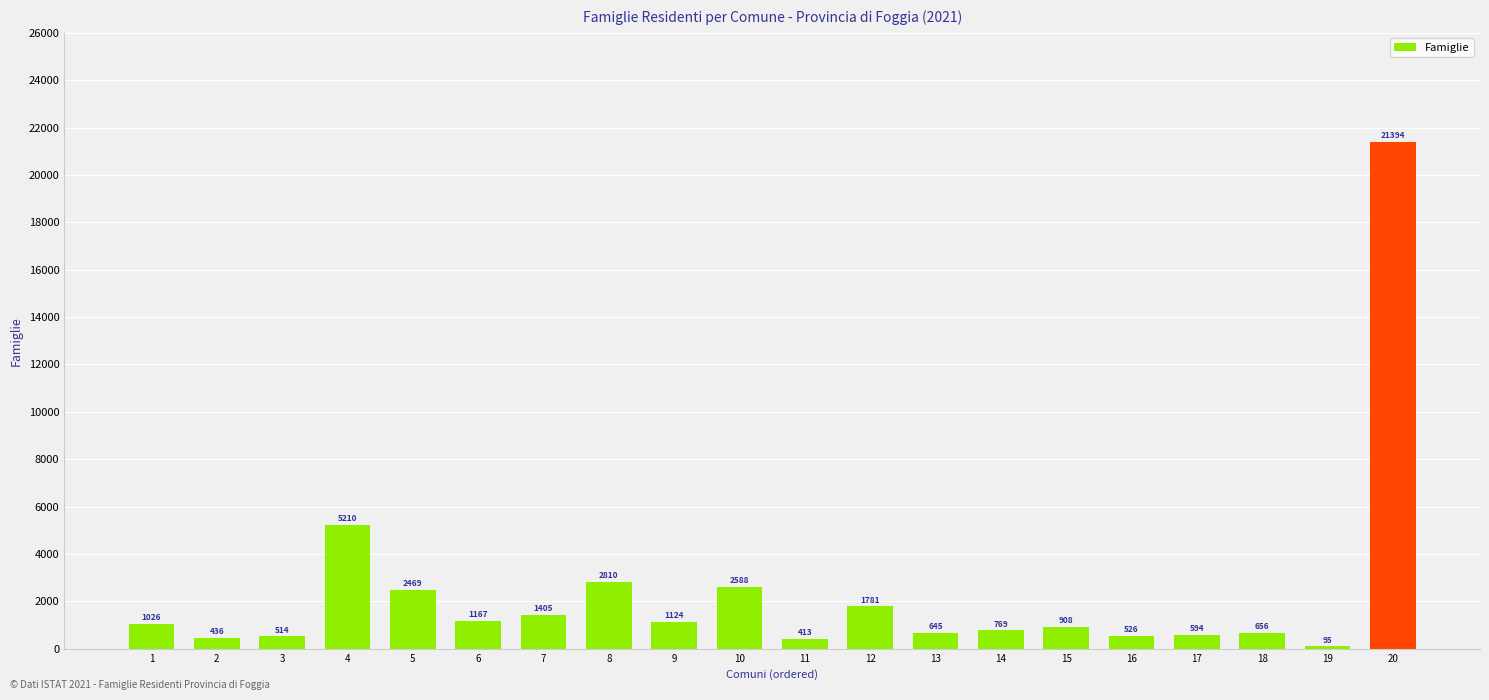

What is the value of the 14th bar from the left?

769